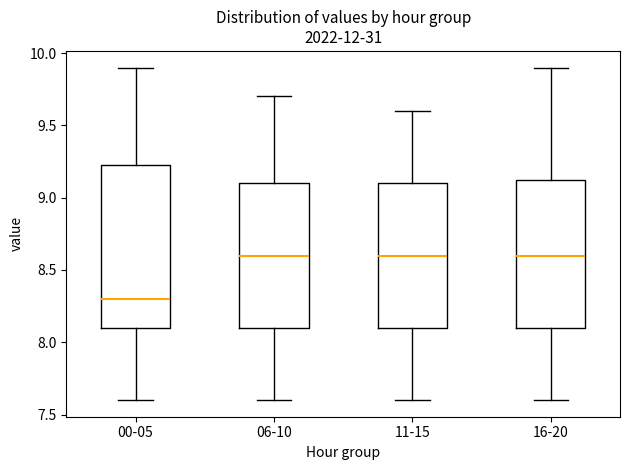

Which box's median line is the lowest?

00-05